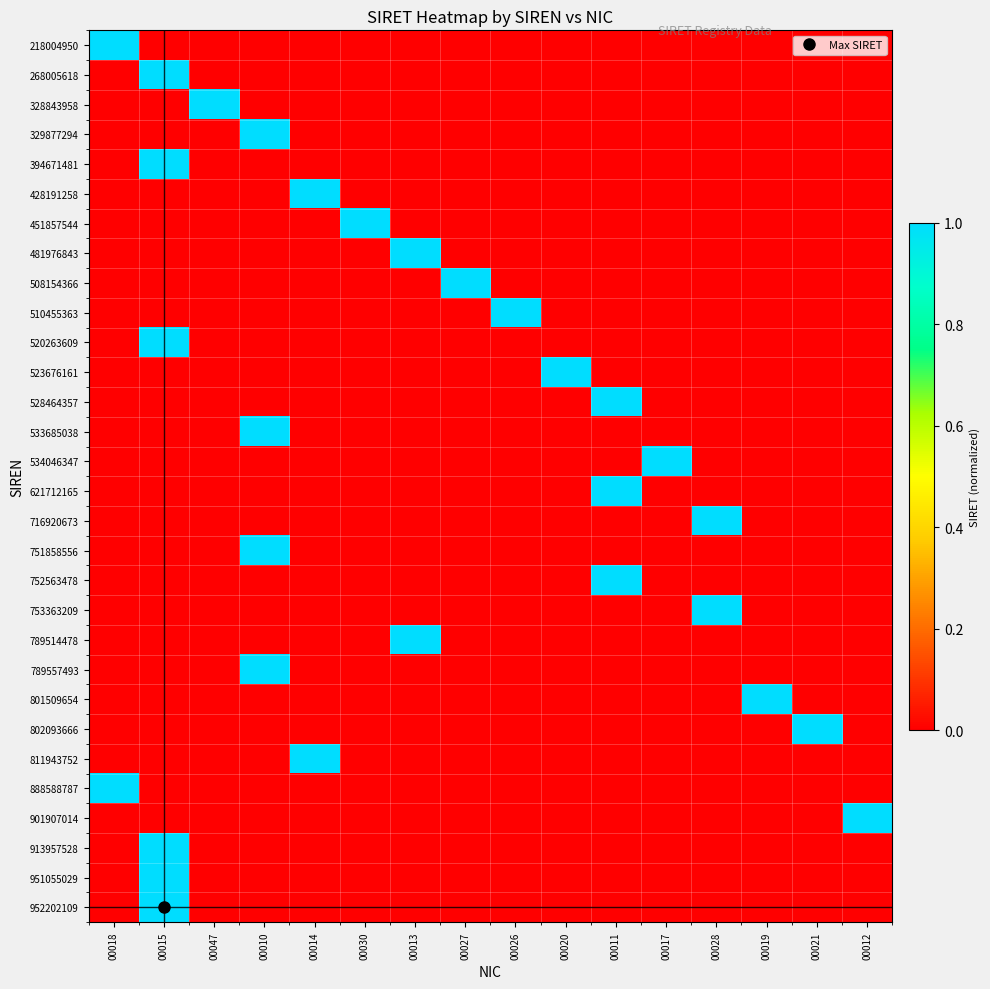

Rank the series by their maximum value, from lowest to highest.

218004950, 268005618, 328843958, 329877294, 394671481, 428191258, 451857544, 481976843, 508154366, 510455363, 520263609, 523676161, 528464357, 533685038, 534046347, 621712165, 716920673, 751858556, 752563478, 753363209, 789514478, 789557493, 801509654, 802093666, 811943752, 888588787, 901907014, 913957528, 951055029, 952202109